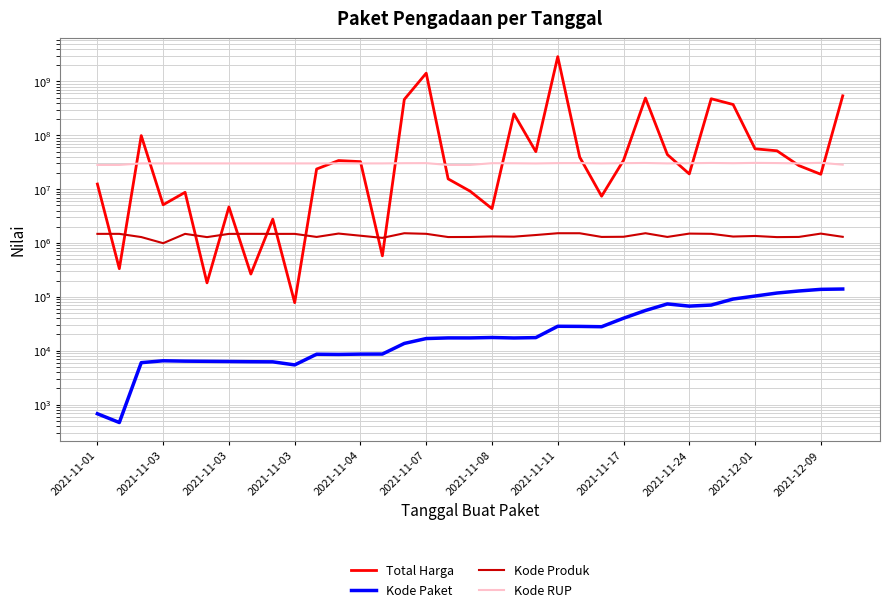

What is the total value across all series at 2021-11-24?

51090531